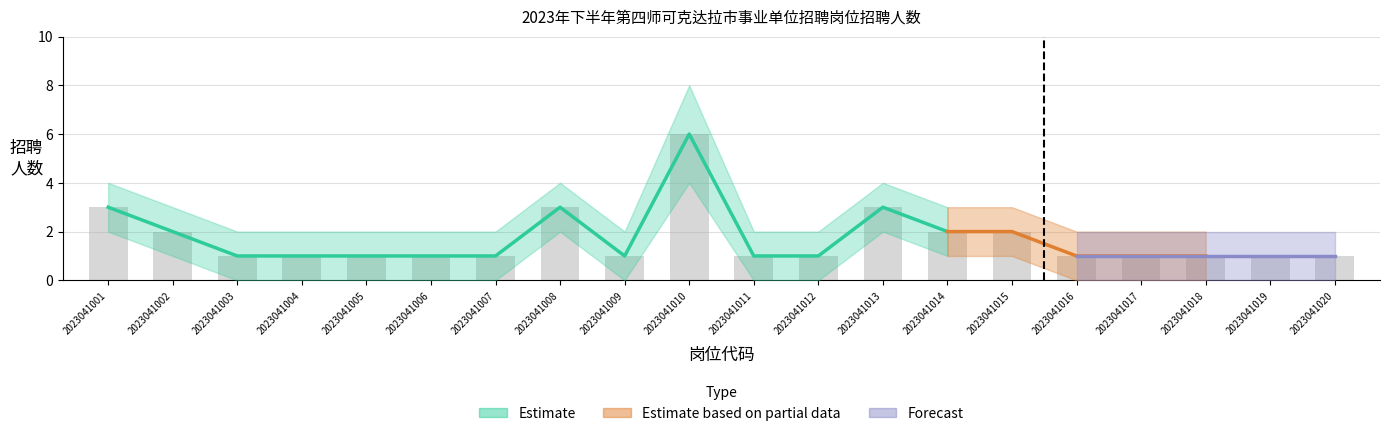

What is the difference between the 招聘人数下界 values at 2023041014 and 2023041001?

1